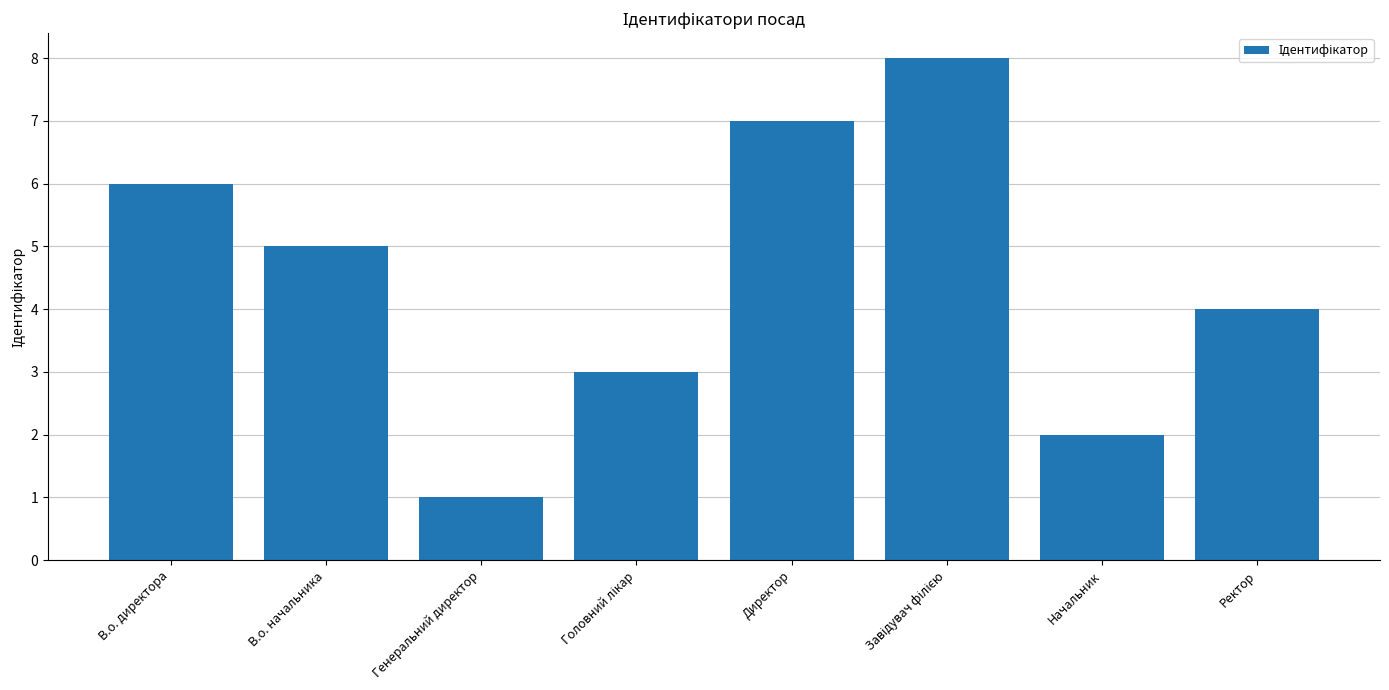

At which label is the value closest to 4?

Ректор